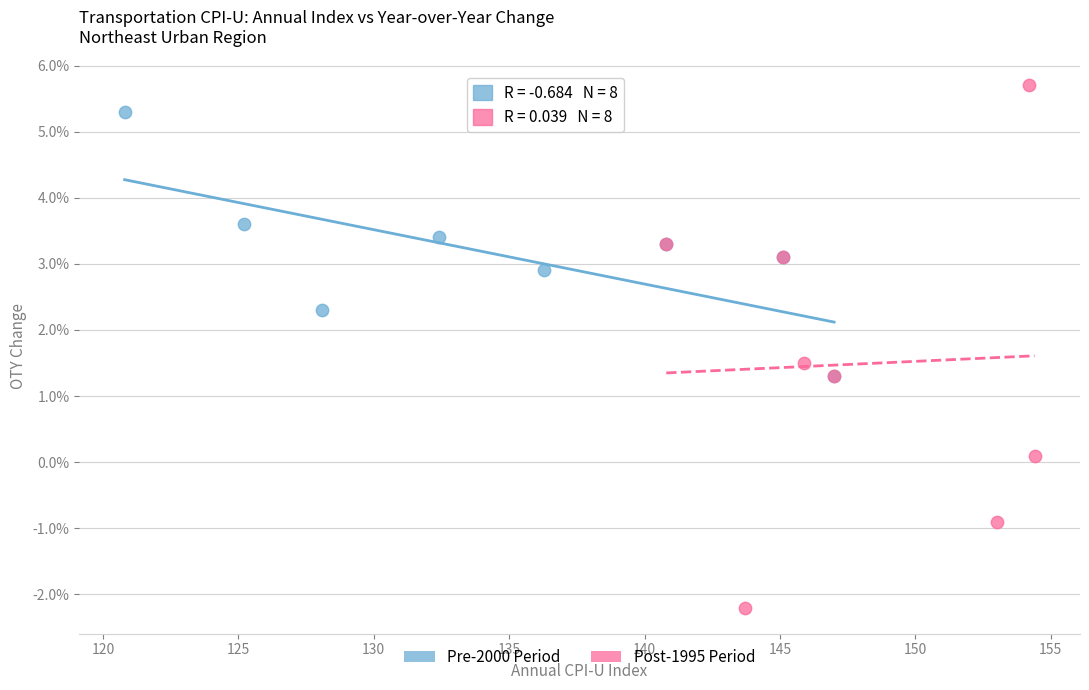

What are all the series names shown in the legend?

Pre-2000 Period, Post-1995 Period